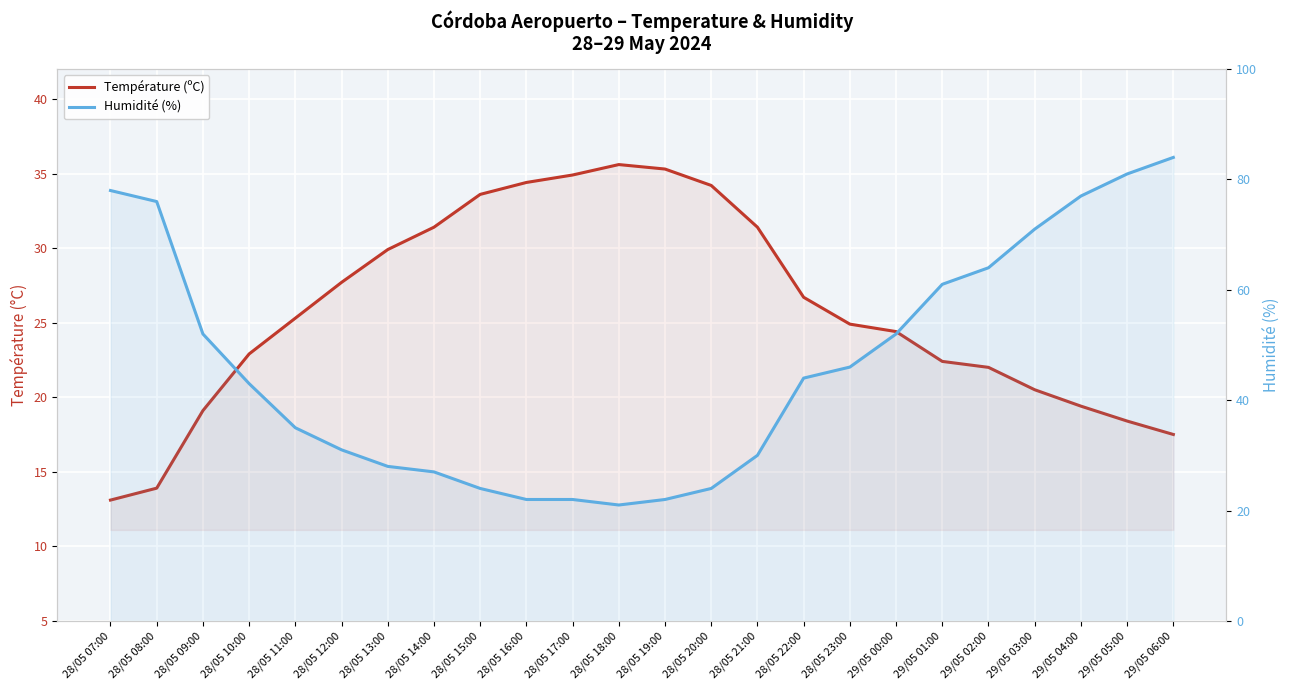

What is the label of the 2nd point from the right?

29/05 05:00